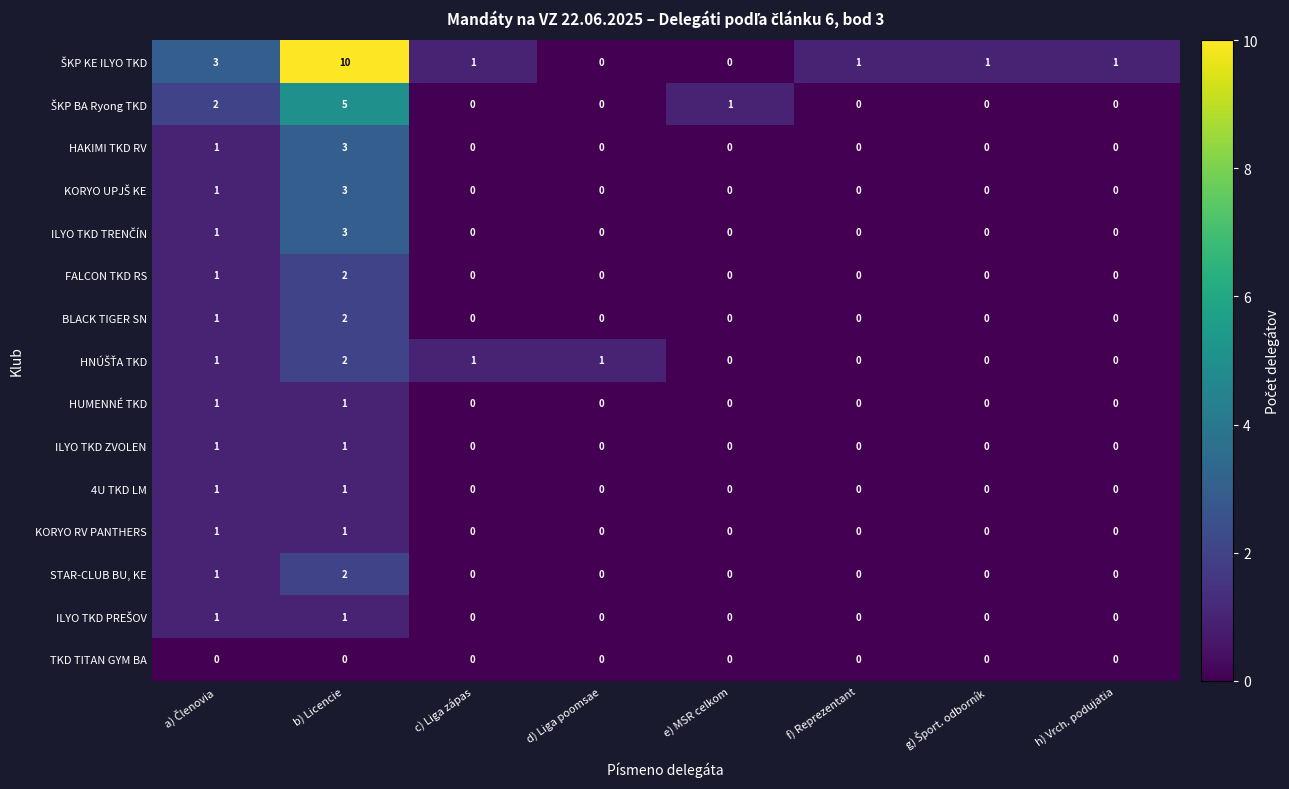

Which category has the highest value across all series?

b) Licencie